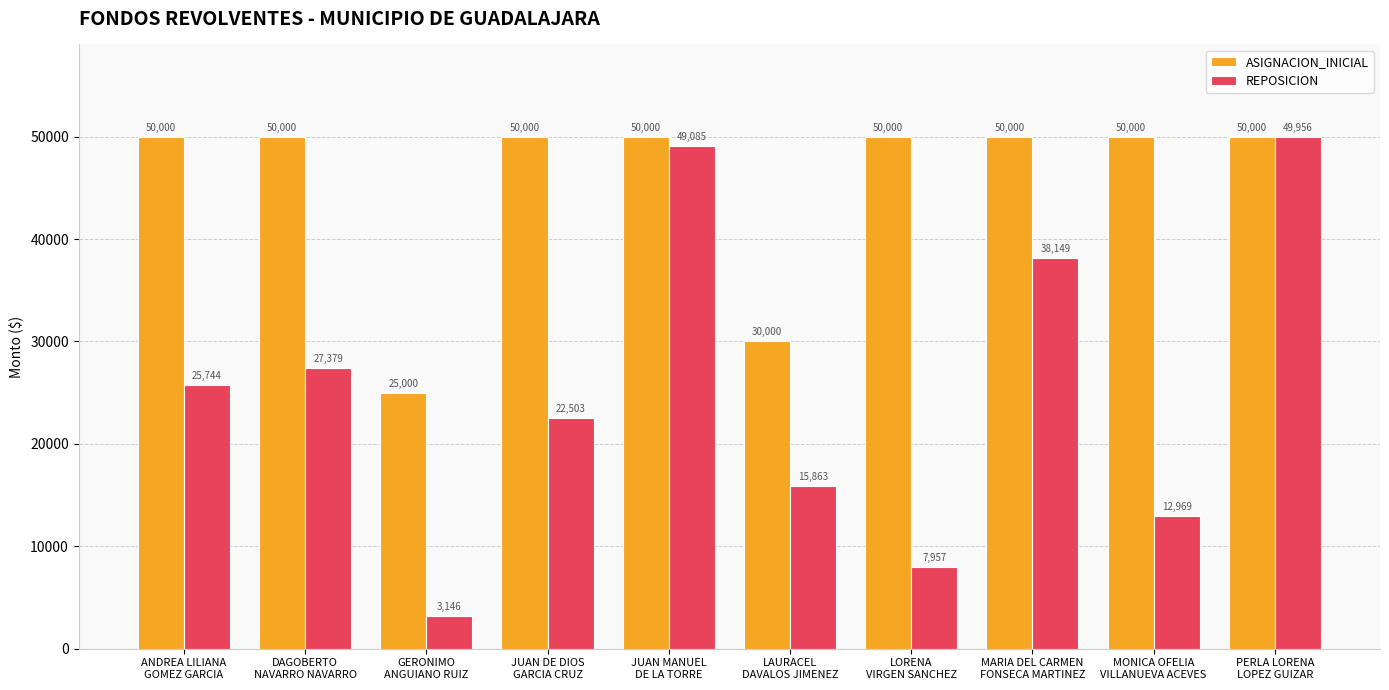

What is the difference between the highest and lowest values at ANDREA LILIANA
GOMEZ GARCIA?

24255.7